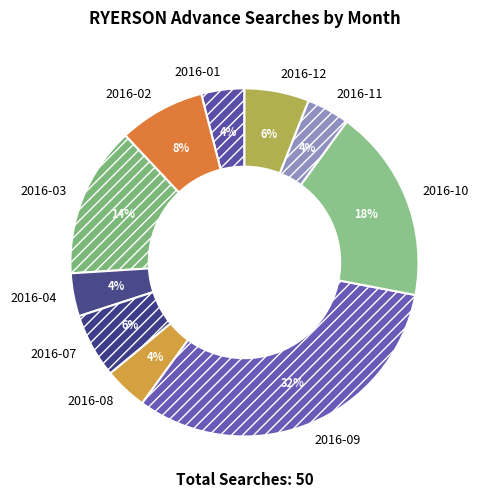

Does 2016-04 represent more than half of the total?

No